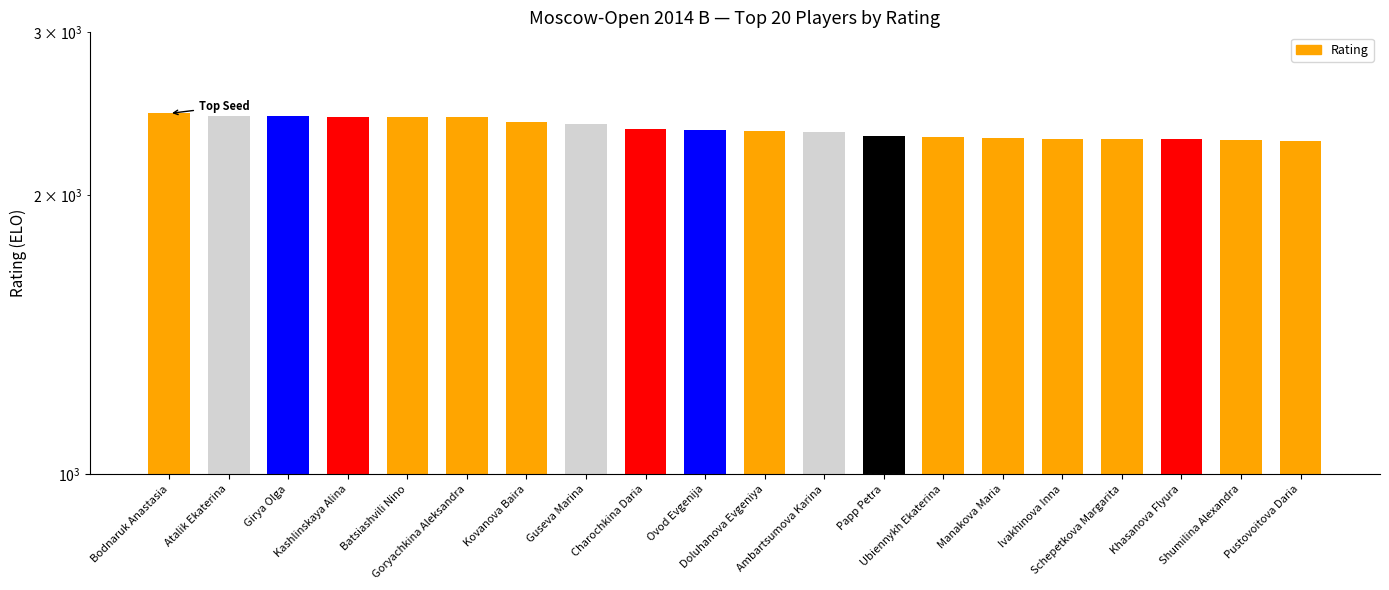

What is the difference between the maximum and minimum values?

164